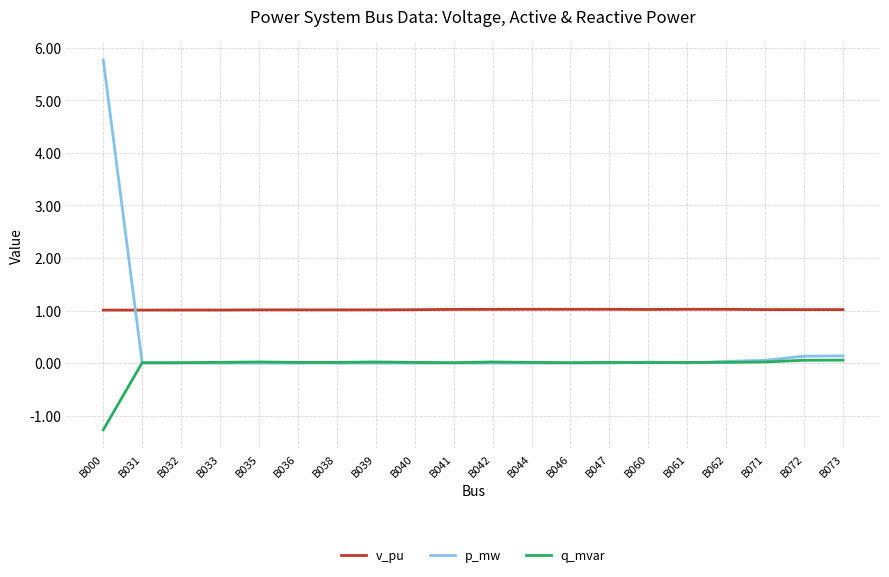

True or false: v_pu has more than 0 points higher than both neighbors.

True